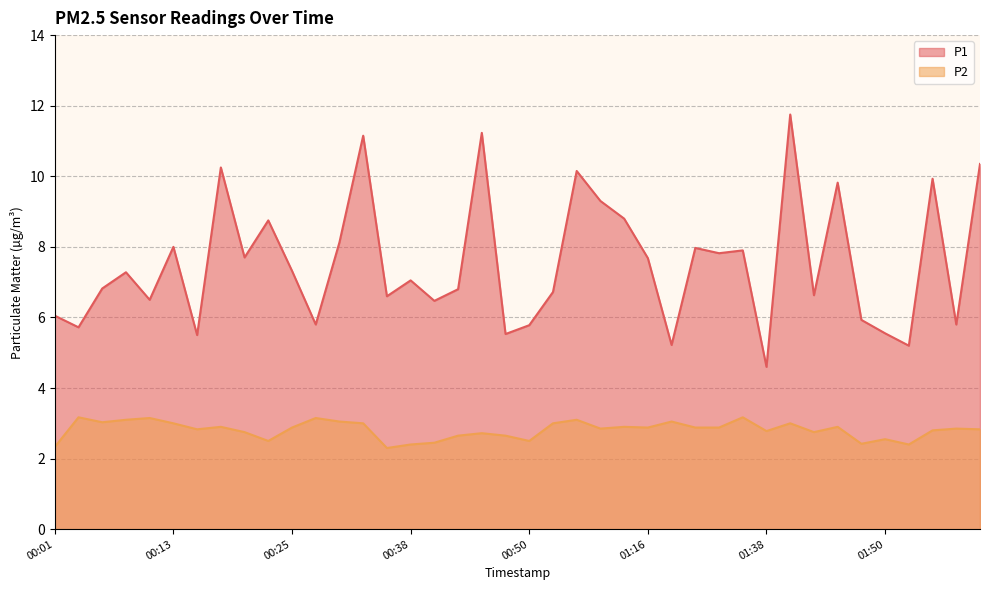

Which series has the largest total across all categories?

P1